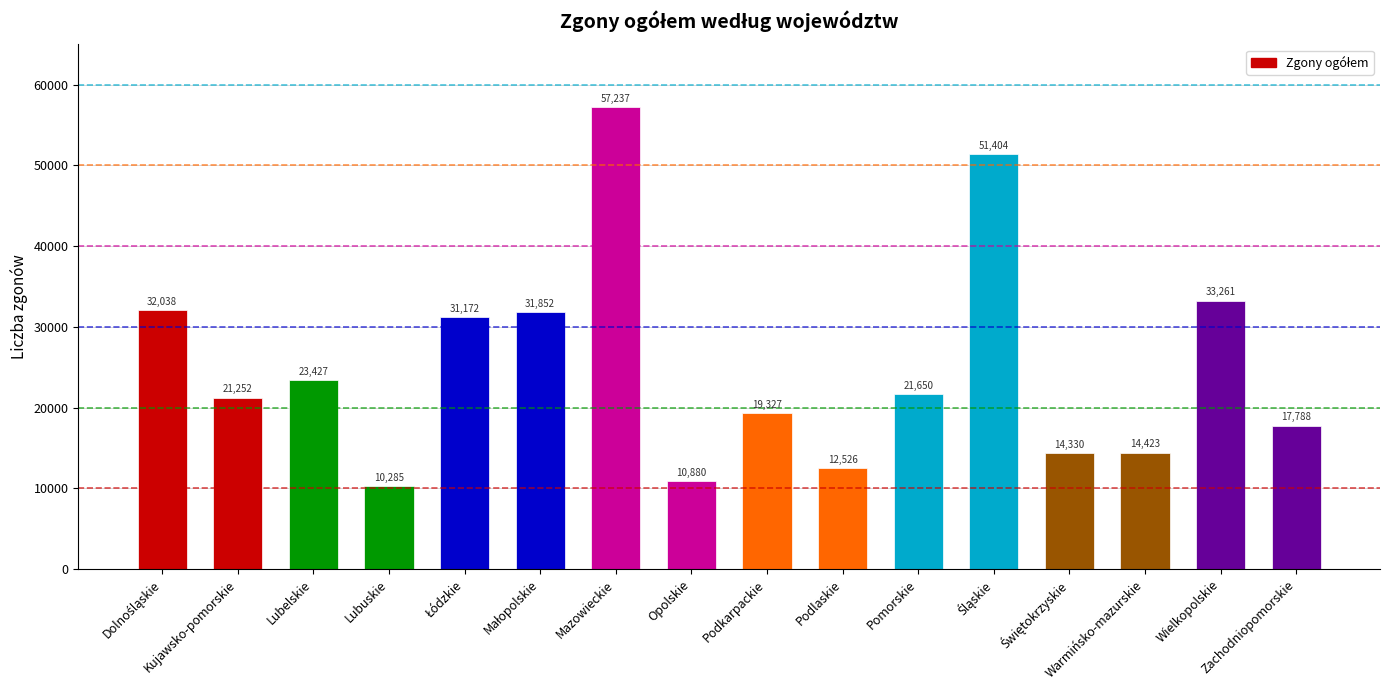

What is the ratio of the value at Lubelskie to the value at Zachodniopomorskie?

1.3